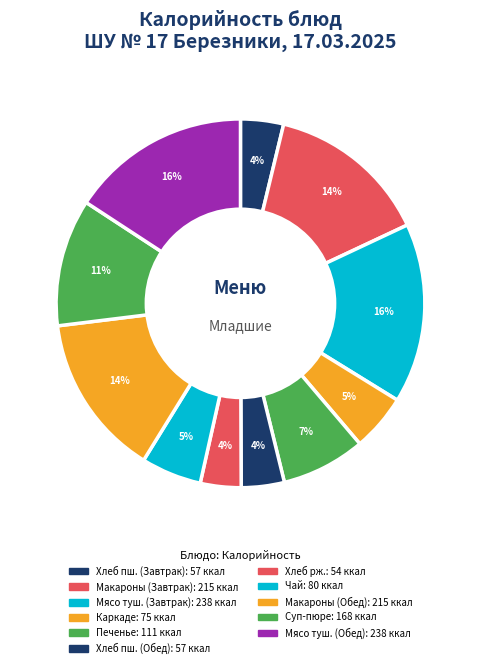

To the nearest percent, what is the average slice percentage?

9%